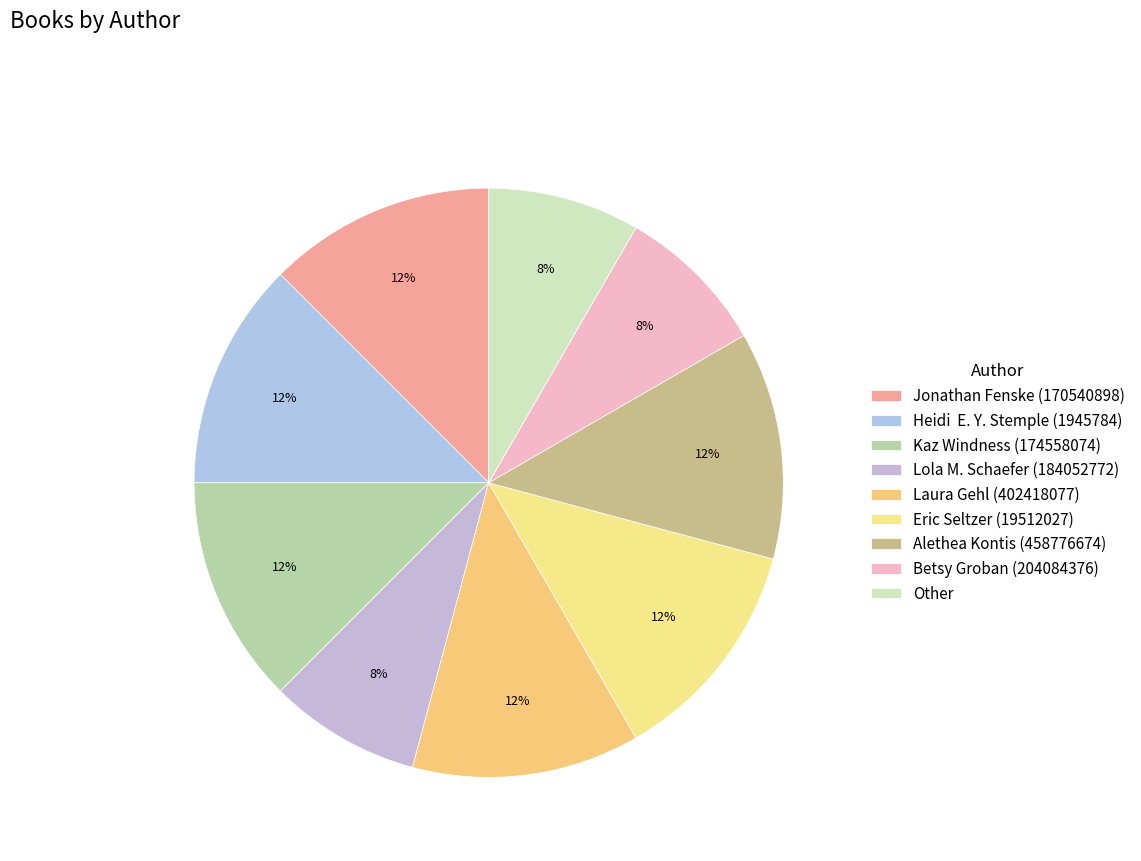

To the nearest percent, what percentage of the pie is Eric Seltzer (19512027)?

12%